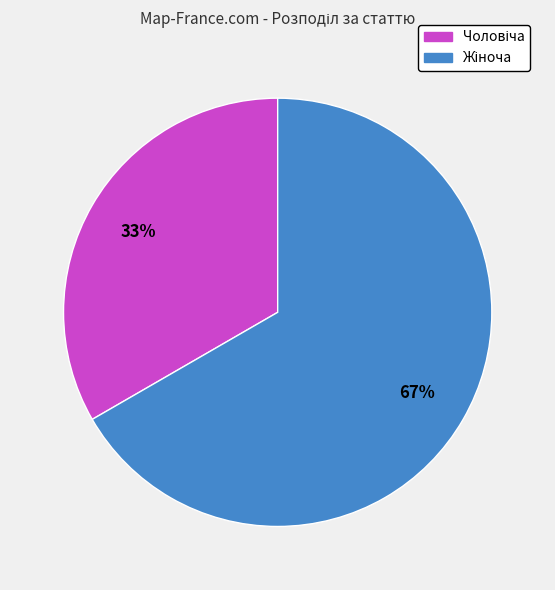

Is there any slice that represents more than half of the pie?

Yes